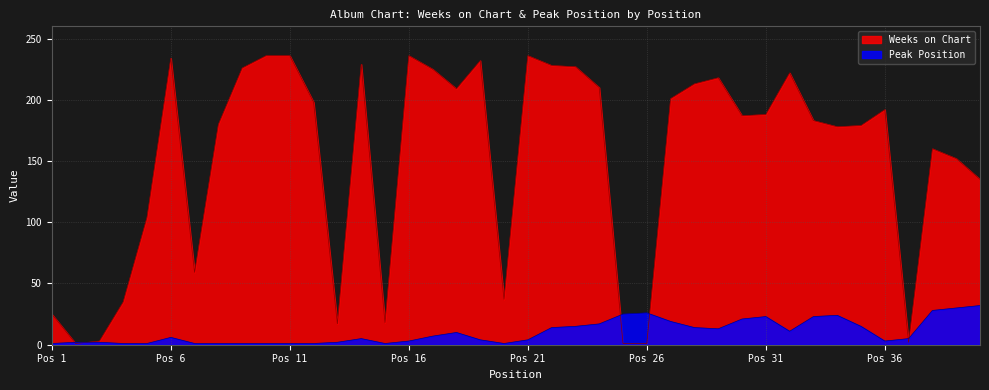

List the series in order of their peak value, lowest first.

Peak Position, Weeks on Chart